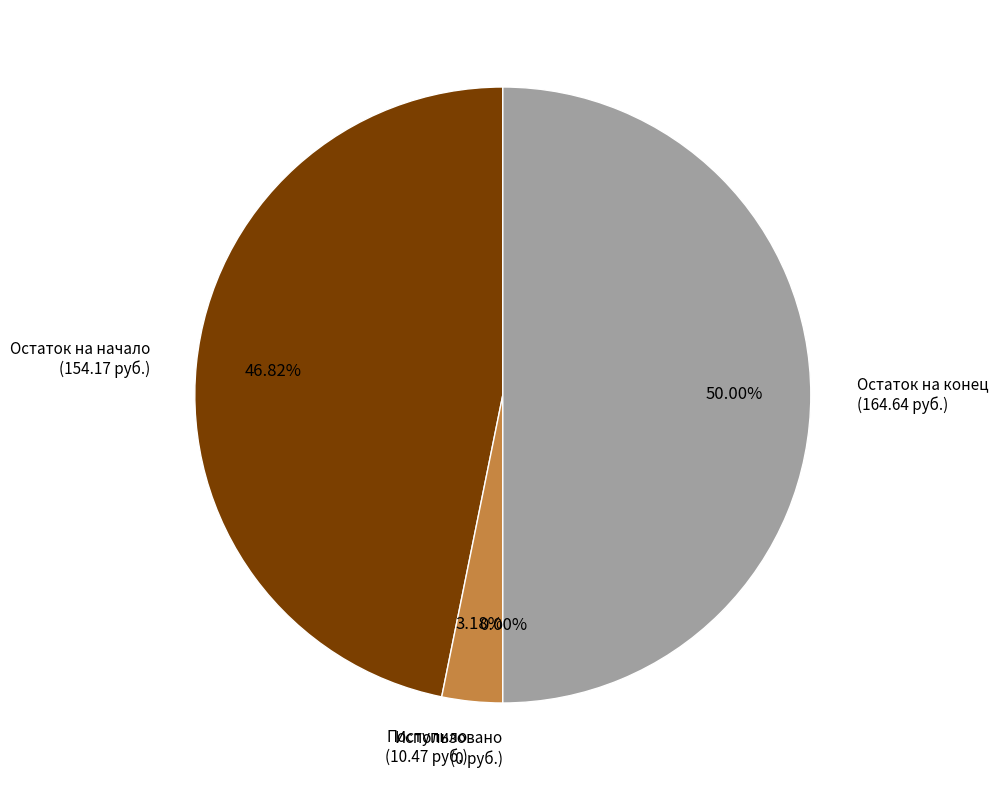

Count the number of slices in the pie.

4